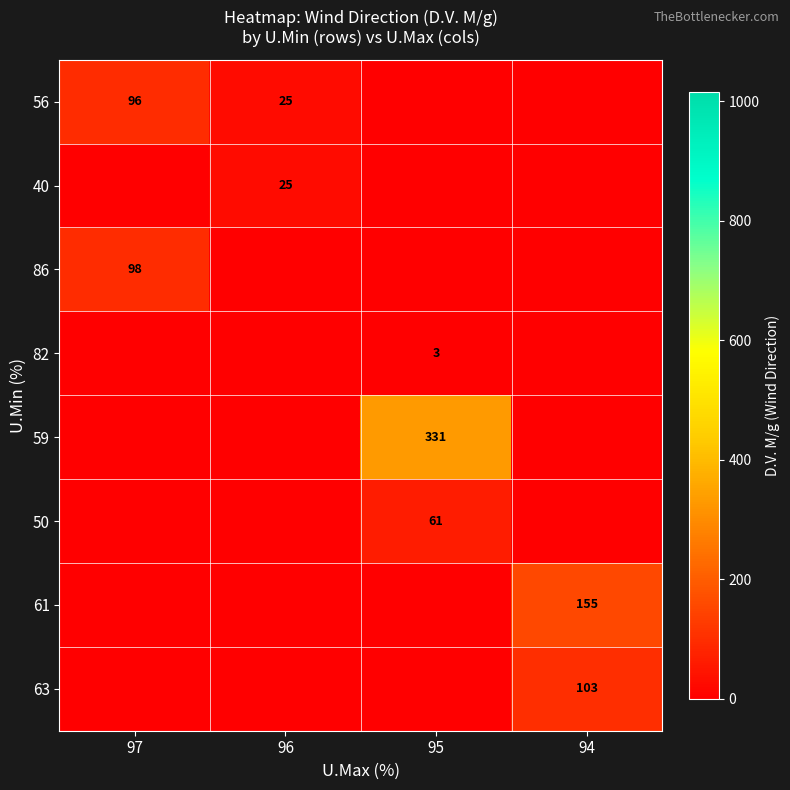

True or false: 50 has a value of 97 at 95.

False